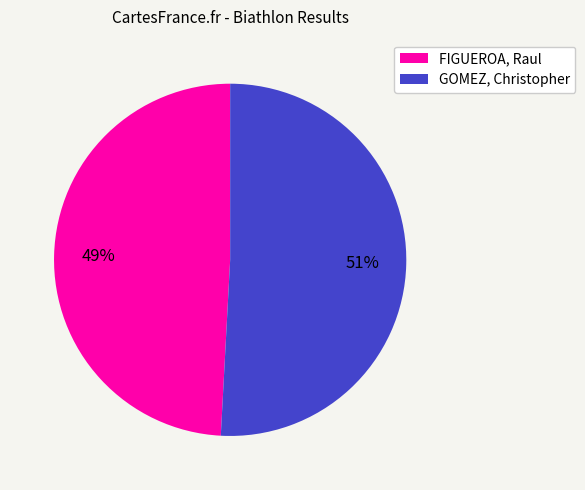

How many slices are in this pie chart?

2